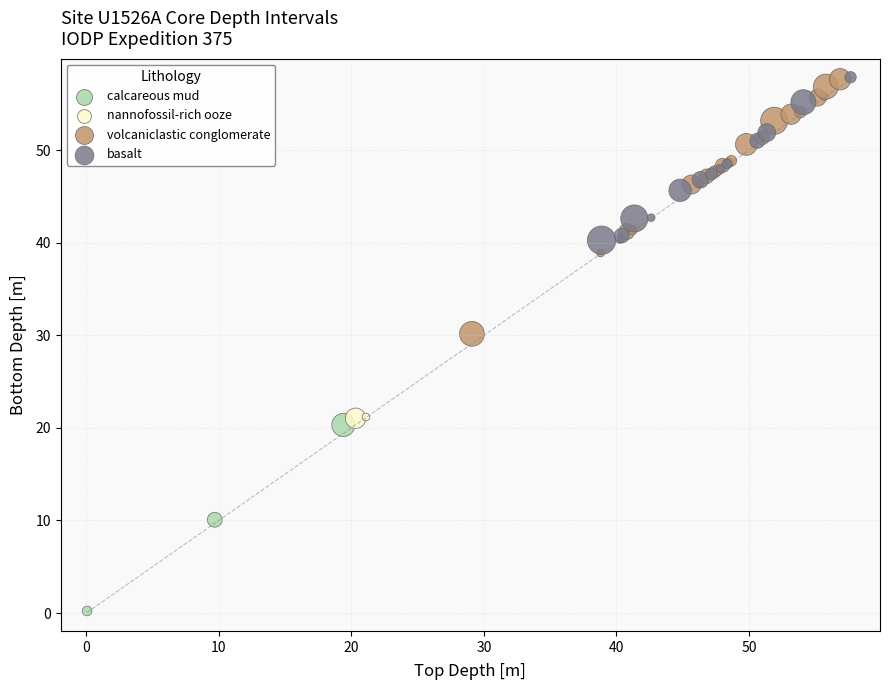

What are all the series names shown in the legend?

calcareous mud, nannofossil-rich ooze, volcaniclastic conglomerate, basalt